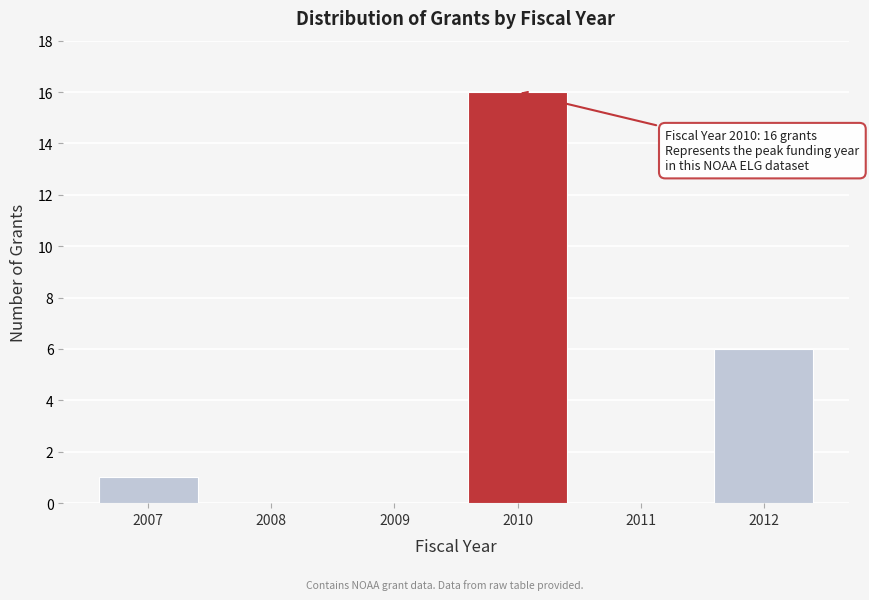

Which range on the x-axis has the tallest bar?

2009.5 to 2010.5